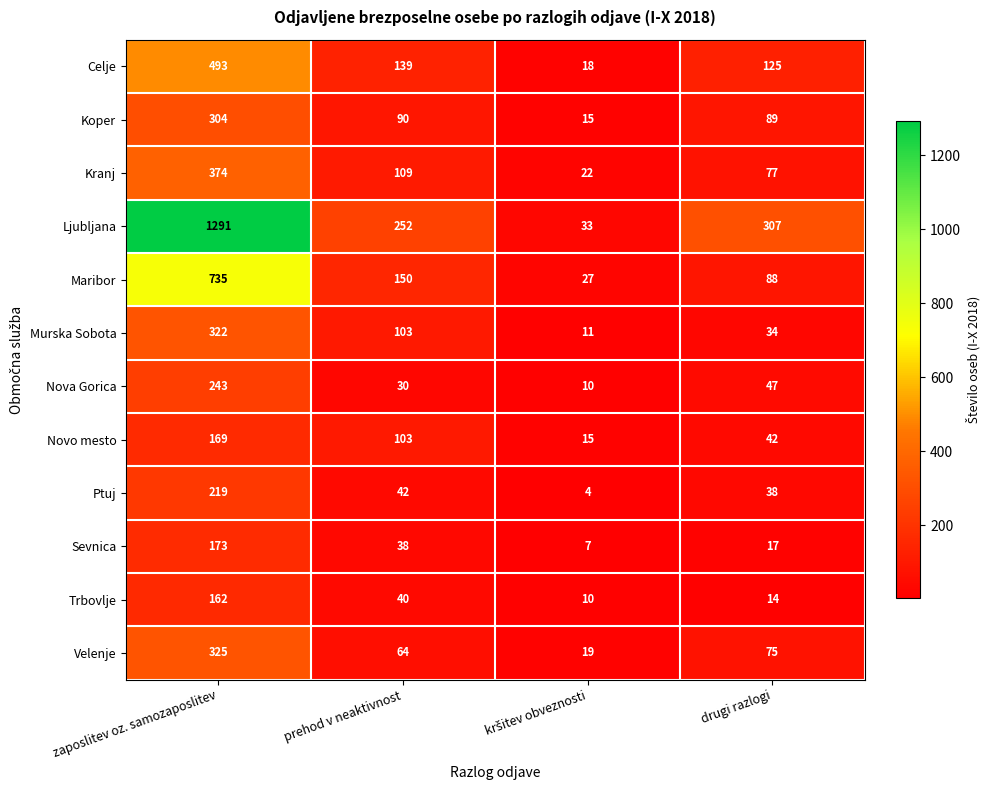

What is the difference between the second highest and second lowest values in the Ljubljana series?

55